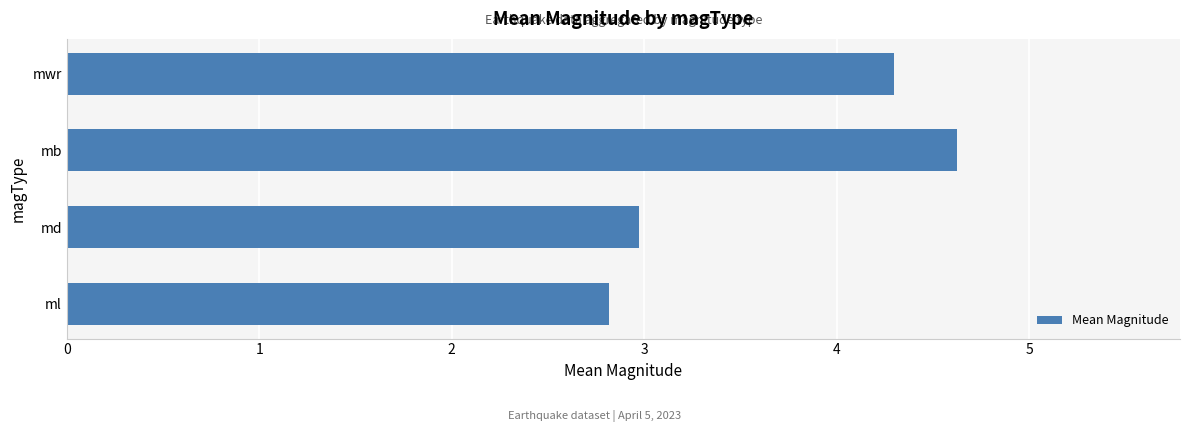

The value at mwr is 4.3. True or false?

True